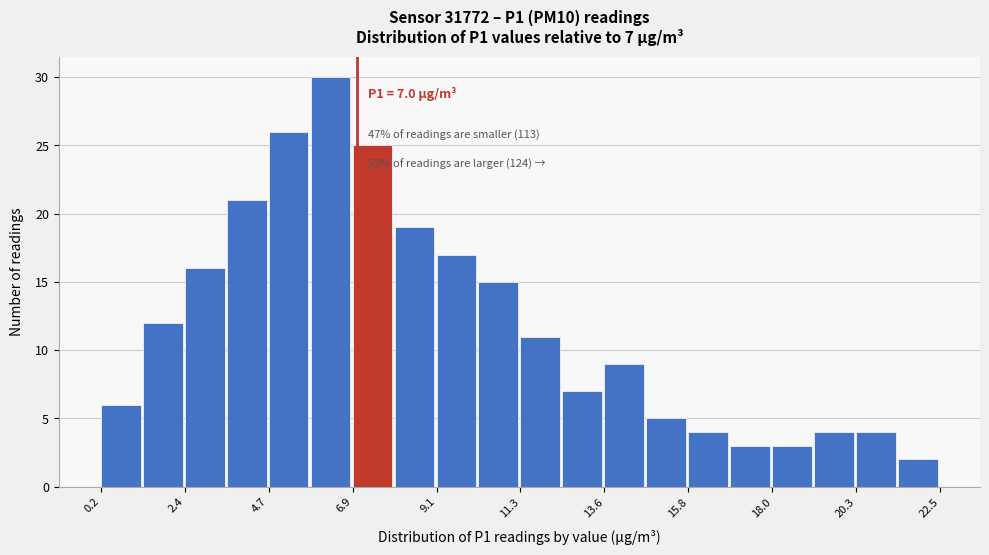

Around what value on the x-axis is the tallest bar? Give the approximate position of its centre, as read against the axis.

6.5